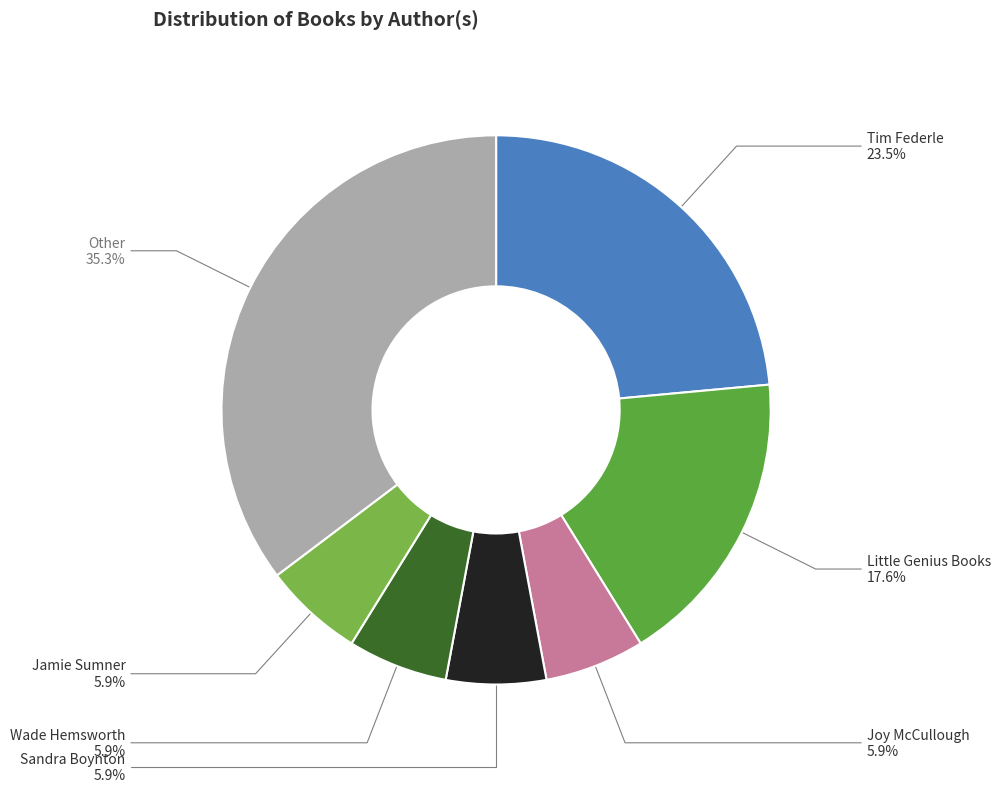

To the nearest percent, what percentage of the pie is Little Genius Books?

18%